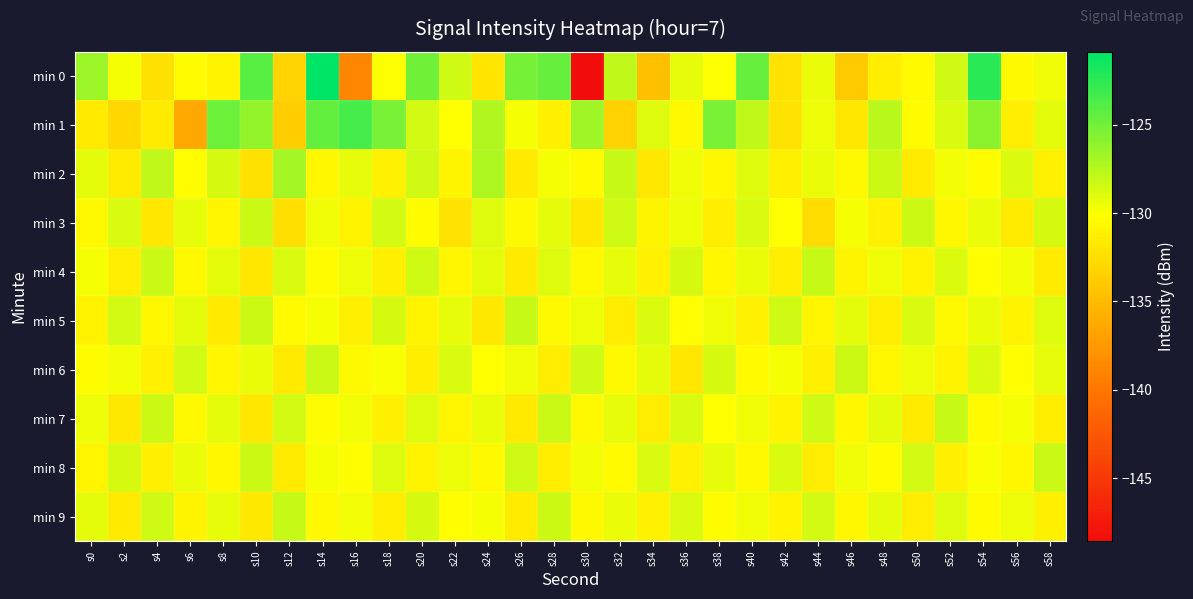

Reading left to right, list all the values displayed in this chart.

min 0: s0=-126.6	s2=-129.8	s4=-132.3	s6=-130.4	s8=-131.0	s10=-124.2	s12=-133.1	s14=-120.9	s16=-138.7	s18=-130.0	s20=-125.0	s22=-128.4	s24=-132.0	s26=-125.2	s28=-124.6	s30=-148.6	s32=-127.9	s34=-134.6	s36=-129.2	s38=-130.0	s40=-124.6	s42=-132.2	s44=-129.4	s46=-133.9	s48=-131.3	s50=-130.5	s52=-128.4	s54=-122.4	s56=-130.6	s58=-129.6
min 1: s0=-131.7	s2=-132.9	s4=-131.6	s6=-136.2	s8=-124.8	s10=-126.2	s12=-133.7	s14=-124.5	s16=-123.4	s18=-125.2	s20=-128.5	s22=-130.1	s24=-127.3	s26=-129.8	s28=-131.2	s30=-126.7	s32=-133.4	s34=-128.9	s36=-130.6	s38=-125.3	s40=-127.8	s42=-132.1	s44=-129.5	s46=-131.9	s48=-127.6	s50=-130.3	s52=-128.7	s54=-125.9	s56=-131.4	s58=-129.2
min 2: s0=-129.1	s2=-131.5	s4=-127.8	s6=-130.2	s8=-128.6	s10=-132.3	s12=-126.9	s14=-130.7	s16=-129.3	s18=-131.1	s20=-128.4	s22=-130.9	s24=-127.2	s26=-131.6	s28=-129.8	s30=-130.4	s32=-128.1	s34=-131.8	s36=-129.6	s38=-130.7	s40=-128.9	s42=-131.2	s44=-129.4	s46=-130.6	s48=-128.3	s50=-131.5	s52=-129.7	s54=-130.3	s56=-128.8	s58=-131.1
min 3: s0=-130.5	s2=-128.7	s4=-131.9	s6=-129.3	s8=-130.8	s10=-128.2	s12=-132.4	s14=-129.6	s16=-131.0	s18=-128.5	s20=-130.3	s22=-132.1	s24=-128.9	s26=-130.6	s28=-129.2	s30=-131.7	s32=-128.4	s34=-130.9	s36=-129.5	s38=-131.3	s40=-128.7	s42=-130.1	s44=-132.6	s46=-129.8	s48=-131.1	s50=-128.3	s52=-130.7	s54=-129.4	s56=-131.5	s58=-128.6
min 4: s0=-129.8	s2=-131.4	s4=-128.2	s6=-130.6	s8=-129.1	s10=-131.9	s12=-128.7	s14=-130.3	s16=-129.5	s18=-131.2	s20=-128.4	s22=-130.8	s24=-129.2	s26=-131.6	s28=-128.9	s30=-130.5	s32=-129.3	s34=-131.1	s36=-128.6	s38=-130.7	s40=-129.4	s42=-131.3	s44=-128.1	s46=-130.9	s48=-129.6	s50=-131.0	s52=-128.8	s54=-130.2	s56=-129.7	s58=-131.5
min 5: s0=-131.0	s2=-128.5	s4=-130.7	s6=-129.2	s8=-131.6	s10=-128.3	s12=-130.4	s14=-129.8	s16=-131.2	s18=-128.6	s20=-130.9	s22=-129.3	s24=-131.7	s26=-128.1	s28=-130.6	s30=-129.5	s32=-131.4	s34=-128.8	s36=-130.2	s38=-129.6	s40=-131.1	s42=-128.4	s44=-130.8	s46=-129.1	s48=-131.3	s50=-128.7	s52=-130.5	s54=-129.4	s56=-131.0	s58=-128.9
min 6: s0=-130.3	s2=-129.7	s4=-131.1	s6=-128.5	s8=-130.8	s10=-129.4	s12=-131.6	s14=-128.2	s16=-130.5	s18=-129.9	s20=-131.3	s22=-128.7	s24=-130.1	s26=-129.6	s28=-131.4	s30=-128.4	s32=-130.6	s34=-129.2	s36=-131.8	s38=-128.6	s40=-130.4	s42=-129.8	s44=-131.2	s46=-128.3	s48=-130.7	s50=-129.5	s52=-131.0	s54=-128.8	s56=-130.2	s58=-129.3
min 7: s0=-129.5	s2=-131.7	s4=-128.3	s6=-130.6	s8=-129.1	s10=-131.9	s12=-128.5	s14=-130.3	s16=-129.7	s18=-131.2	s20=-128.9	s22=-130.8	s24=-129.4	s26=-131.6	s28=-128.2	s30=-130.5	s32=-129.3	s34=-131.4	s36=-128.7	s38=-130.1	s40=-129.6	s42=-131.0	s44=-128.4	s46=-130.7	s48=-129.2	s50=-131.5	s52=-128.1	s54=-130.4	s56=-129.8	s58=-131.3
min 8: s0=-130.8	s2=-128.6	s4=-131.2	s6=-129.4	s8=-130.7	s10=-128.3	s12=-131.5	s14=-129.8	s16=-130.2	s18=-128.9	s20=-131.0	s22=-129.5	s24=-130.6	s26=-128.4	s28=-131.3	s30=-129.7	s32=-130.4	s34=-128.7	s36=-131.1	s38=-129.3	s40=-130.5	s42=-128.8	s44=-131.4	s46=-129.6	s48=-130.3	s50=-128.5	s52=-131.2	s54=-129.9	s56=-130.7	s58=-128.2
min 9: s0=-129.2	s2=-131.6	s4=-128.4	s6=-130.9	s8=-129.3	s10=-131.7	s12=-128.1	s14=-130.5	s16=-129.7	s18=-131.3	s20=-128.6	s22=-130.2	s24=-129.8	s26=-131.5	s28=-128.3	s30=-130.6	s32=-129.4	s34=-131.1	s36=-128.8	s38=-130.3	s40=-129.6	s42=-131.0	s44=-128.5	s46=-130.7	s48=-129.1	s50=-131.4	s52=-128.9	s54=-130.4	s56=-129.5	s58=-131.2